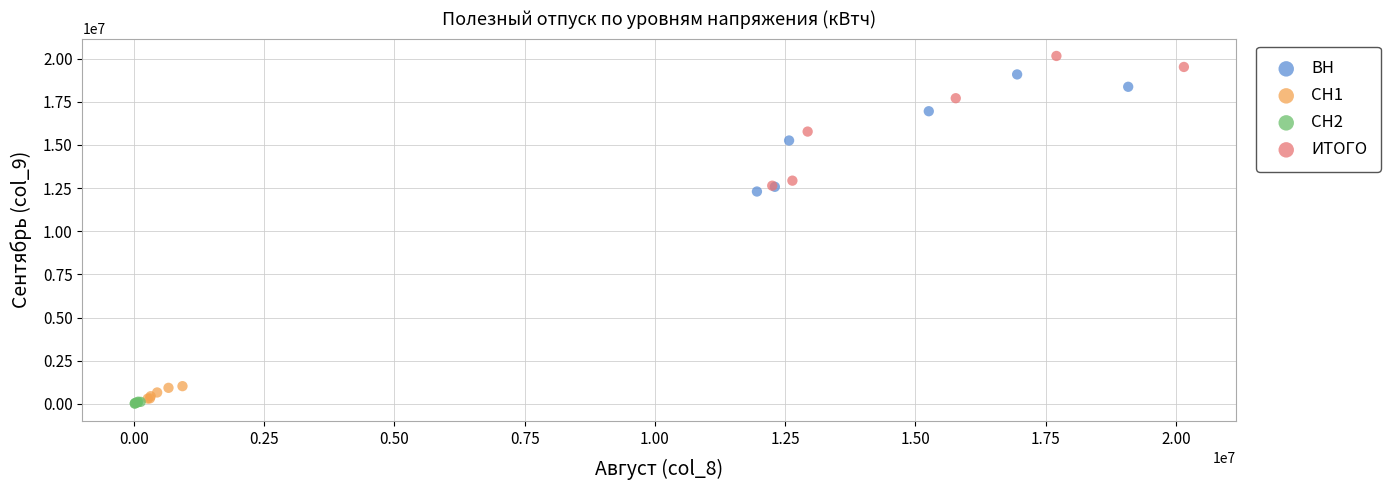

Which series has the widest spread of Y values?

ИТОГО